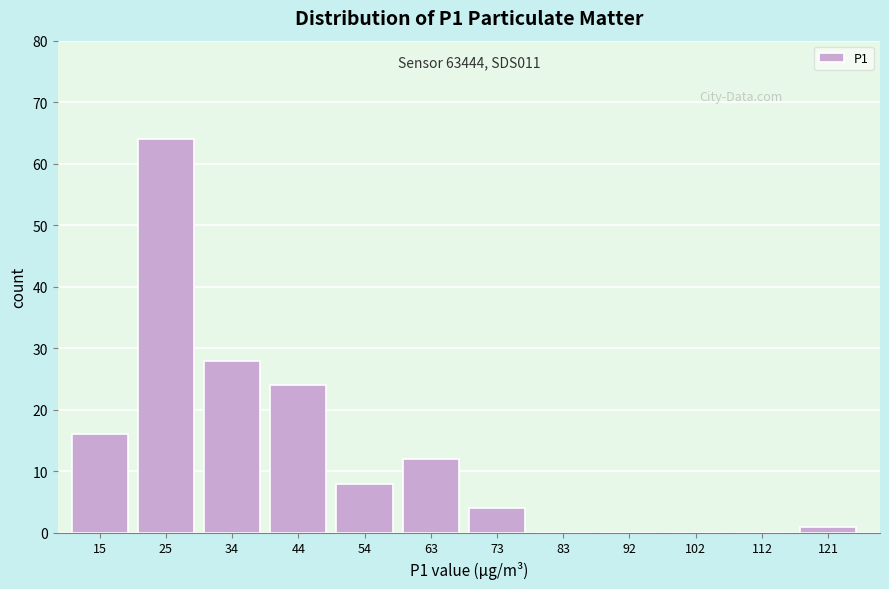

Over which range of the x-axis is the bar tallest?

21 to 30